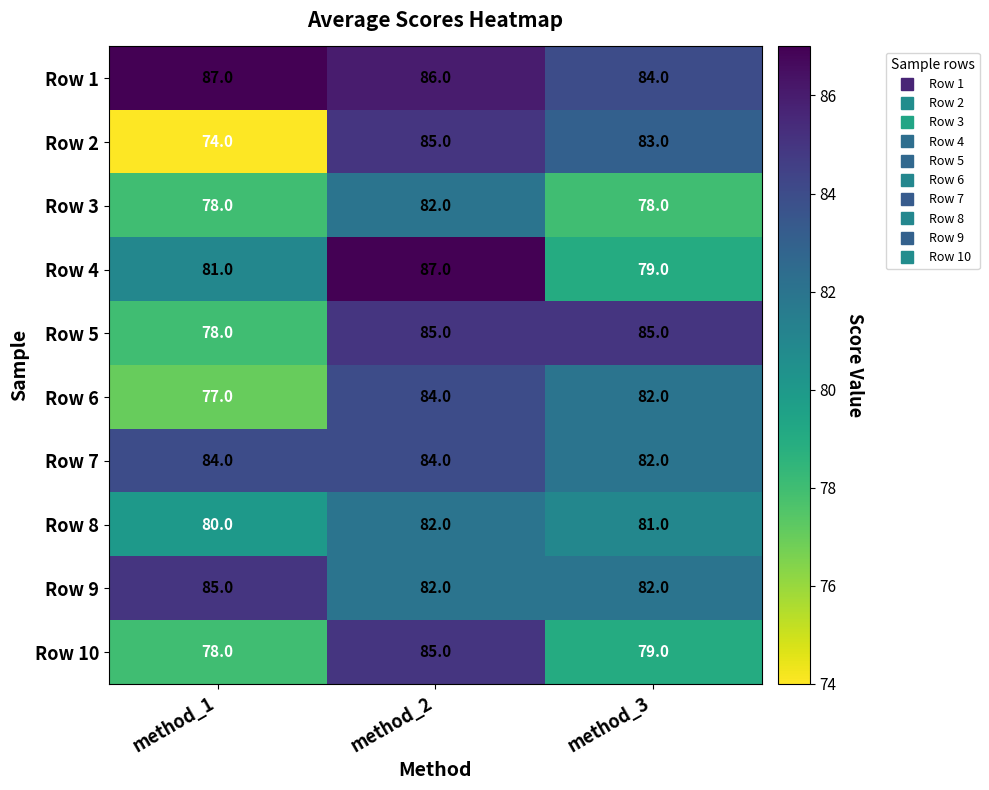

Which series has the largest range (max minus min)?

Row 2